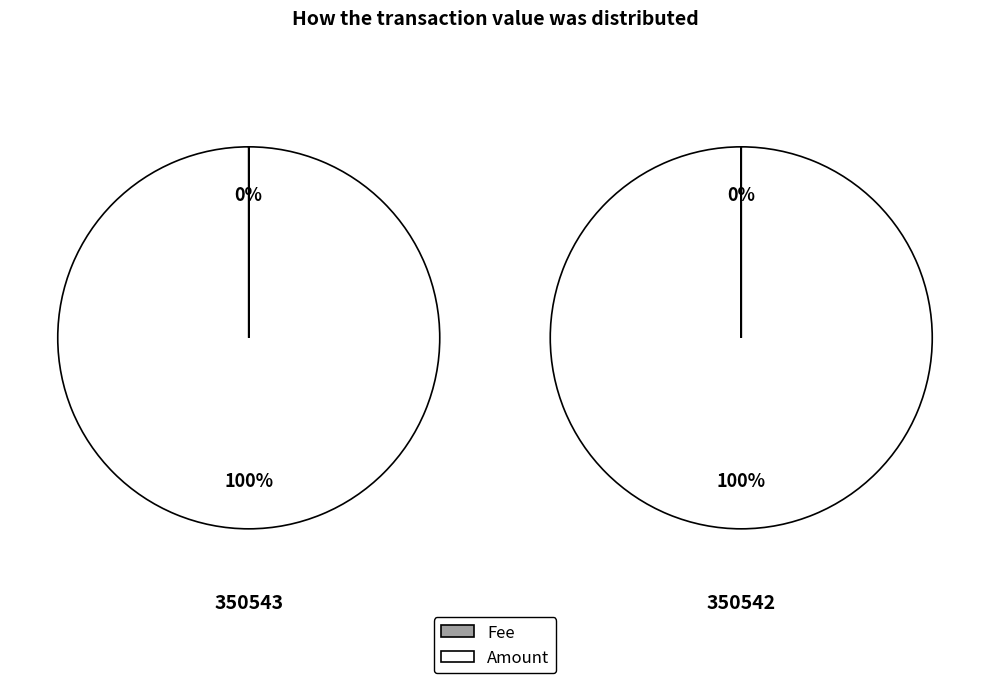

True or false: Amount accounts for 99% of the total.

False